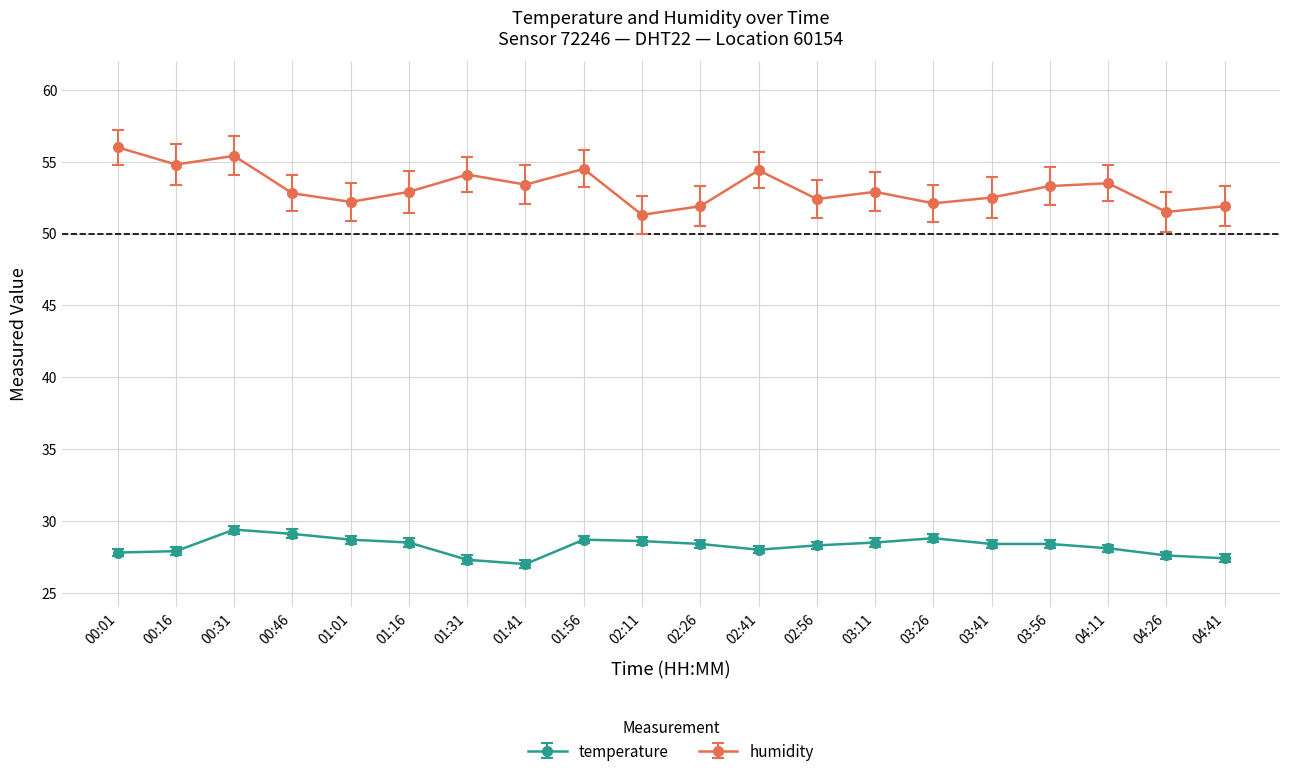

What is the difference between the second highest and minimum values in the temperature series?

2.1